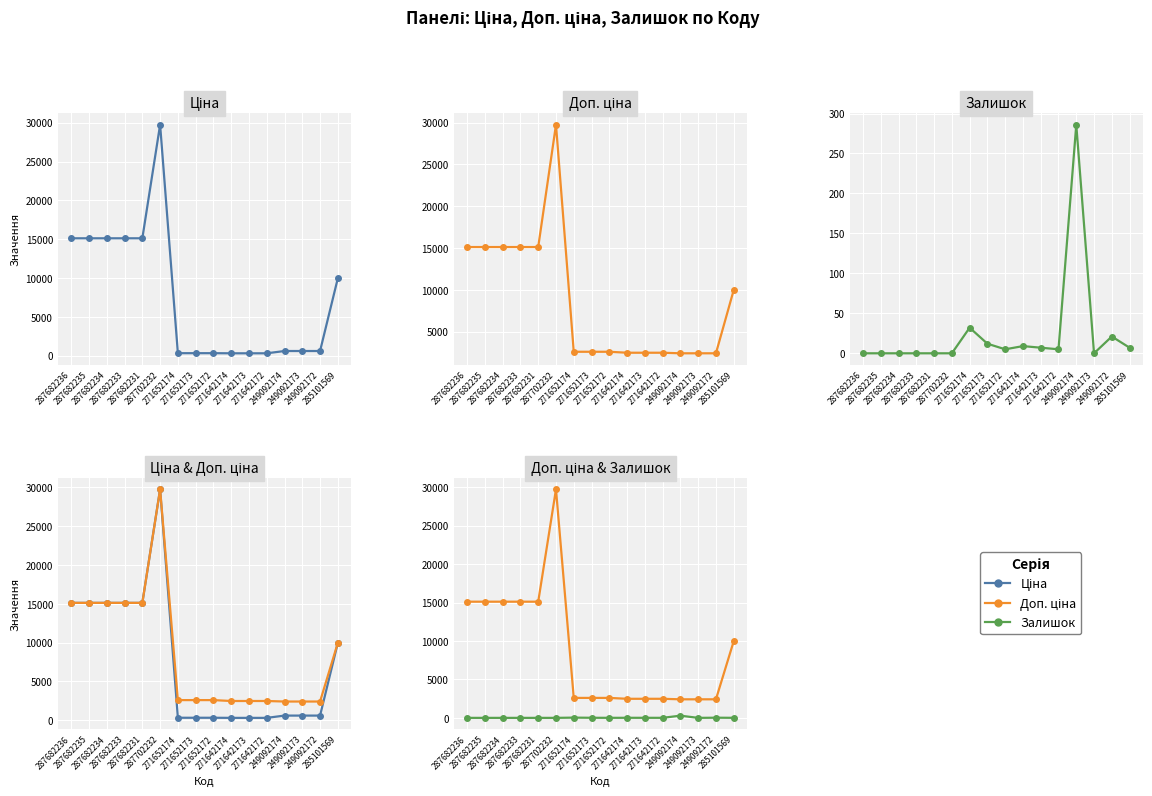

Between 287682231 and 249092174, which series saw the biggest shift?

Ціна